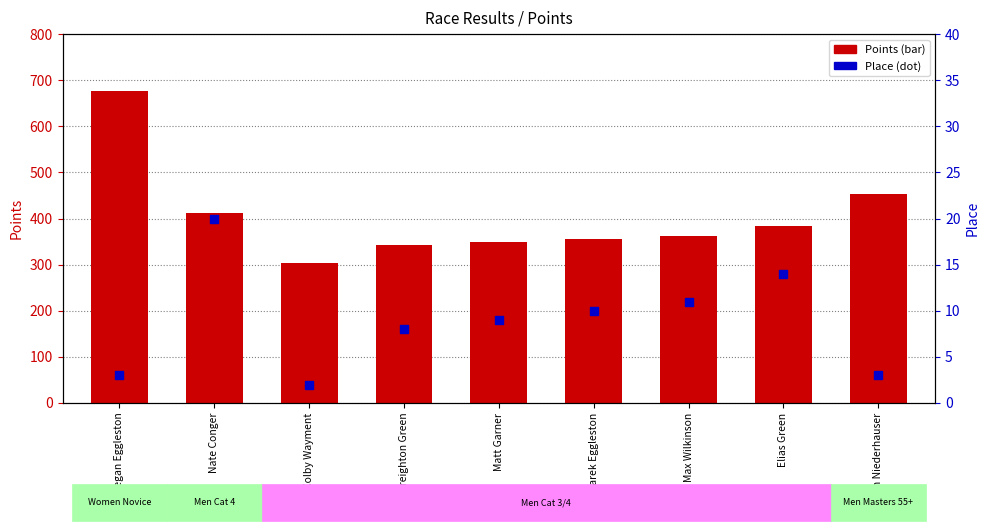

Which series has the largest Y range (max minus min)?

Points